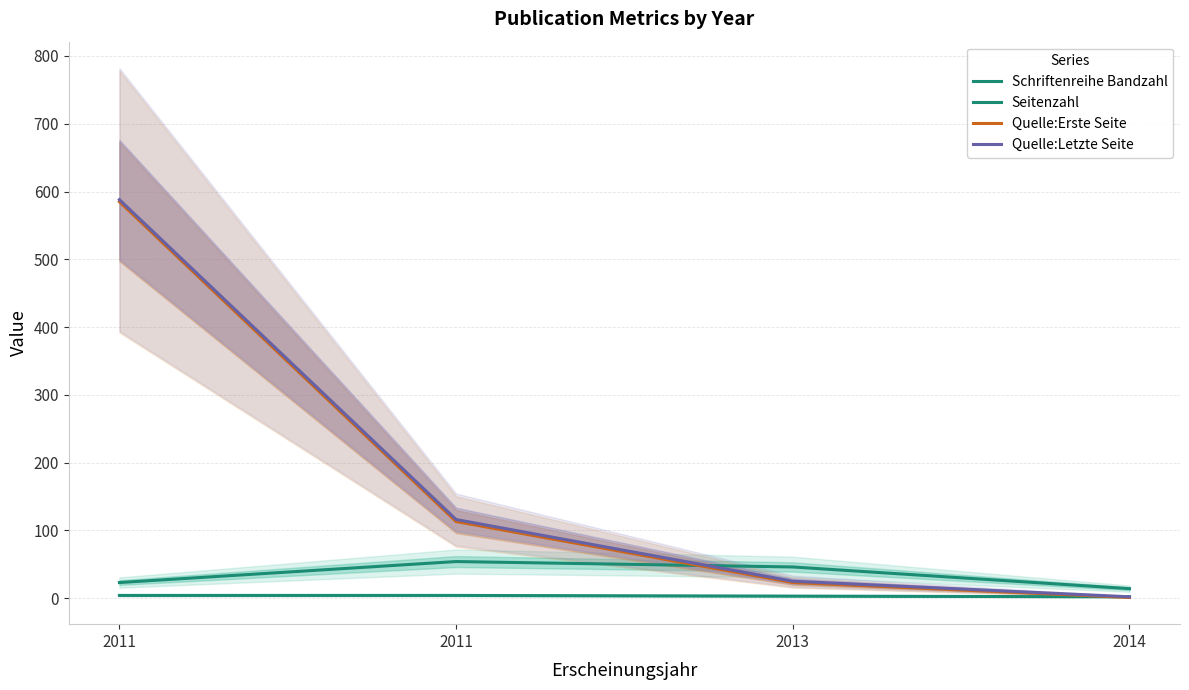

Which has a higher value, 2014 or 2011?

2011